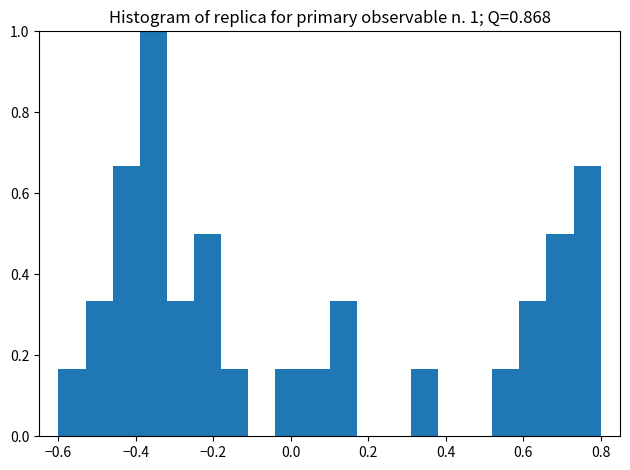

Read against the x-axis, roughly where is the centre of the tallest bar?

-0.36